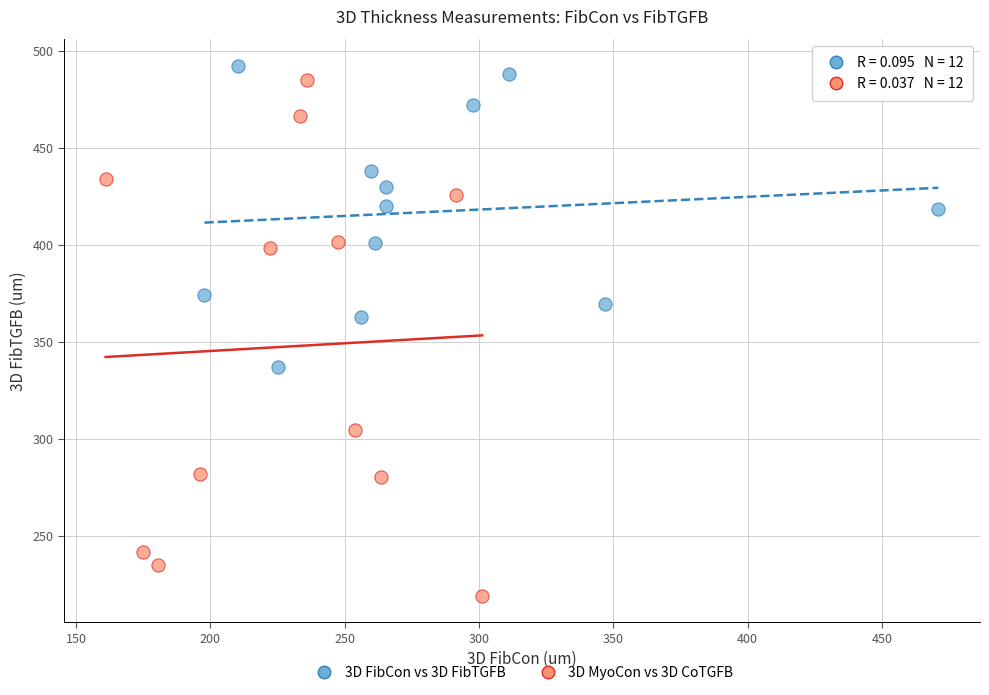

Which series has the largest Y range (max minus min)?

3D MyoCon vs 3D CoTGFB